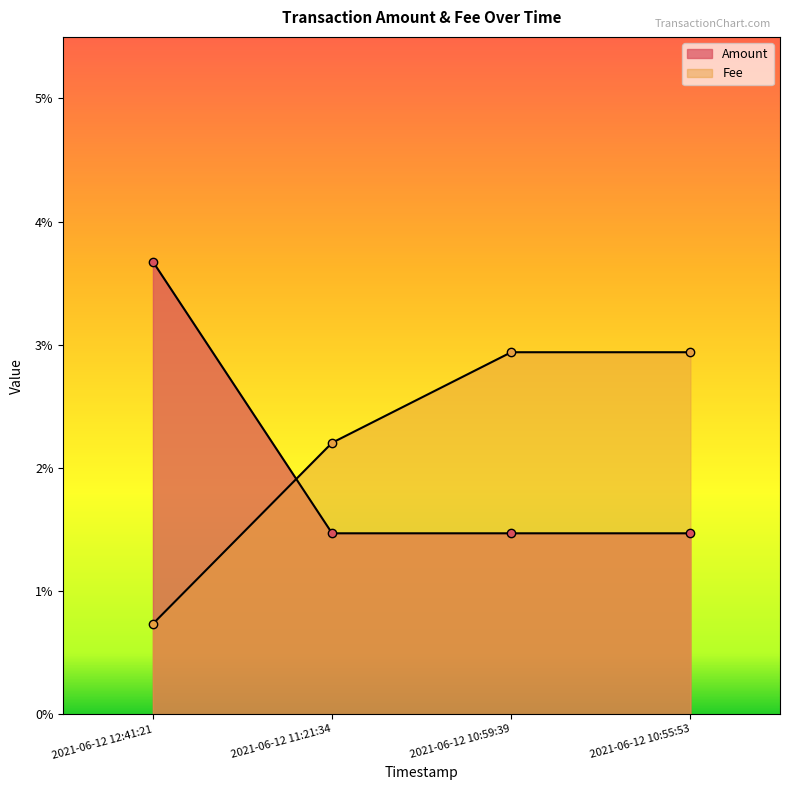

Reading left to right, extract all data points from this chart.

Amount: 2021-06-12 12:41:21=0.0	2021-06-12 11:21:34=0.0	2021-06-12 10:59:39=0.0	2021-06-12 10:55:53=0.0
Fee: 2021-06-12 12:41:21=0.0	2021-06-12 11:21:34=0.0	2021-06-12 10:59:39=0.0	2021-06-12 10:55:53=0.0